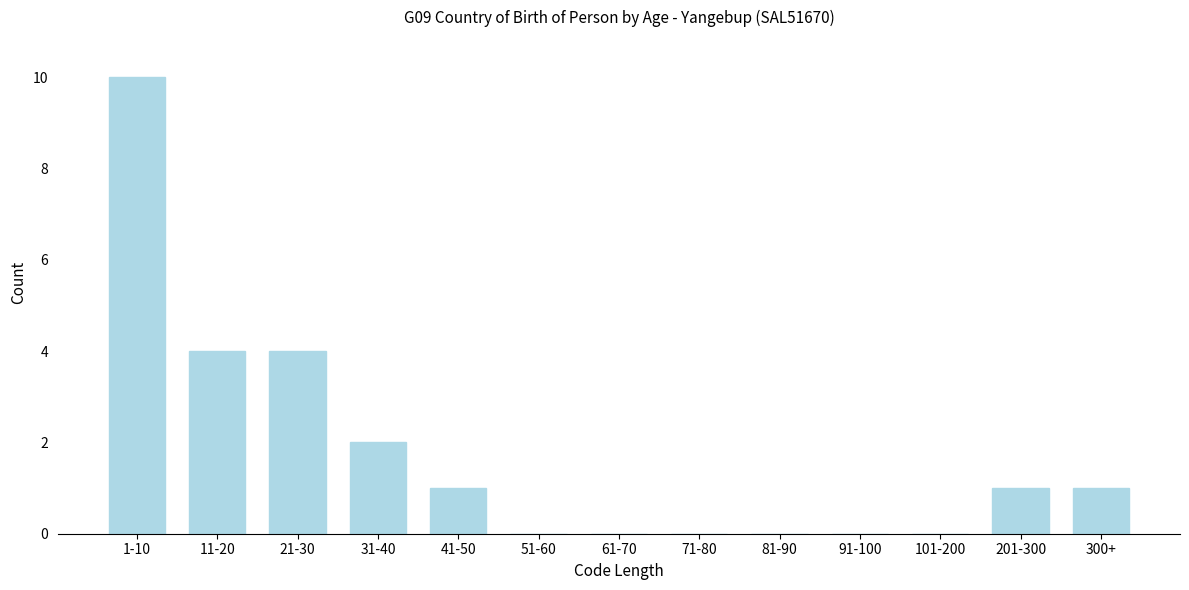

Reading right to left, list all the values displayed in this chart.

300+=1	201-300=1	101-200=0	91-100=0	81-90=0	71-80=0	61-70=0	51-60=0	41-50=1	31-40=2	21-30=4	11-20=4	1-10=10